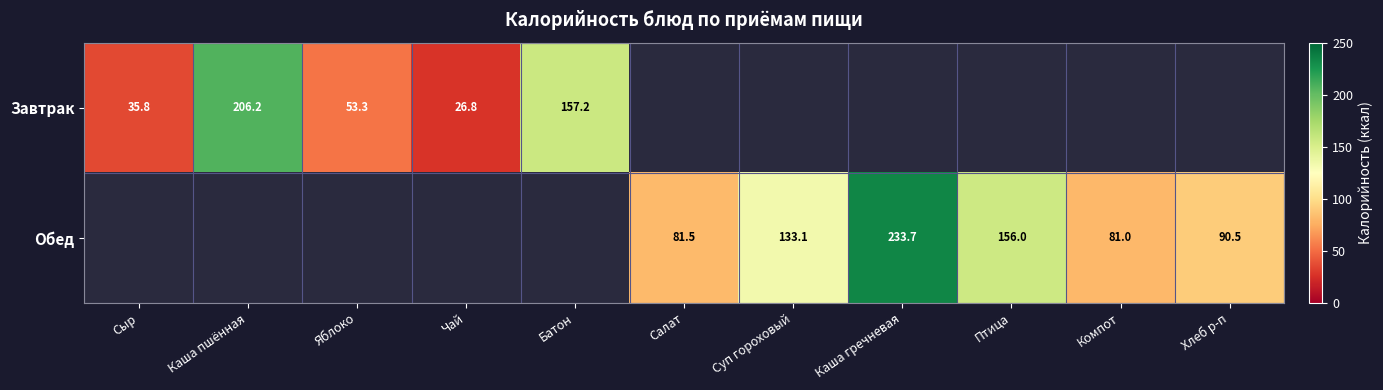

What is the sum of the Завтрак values at Сыр and Батон?

193.0